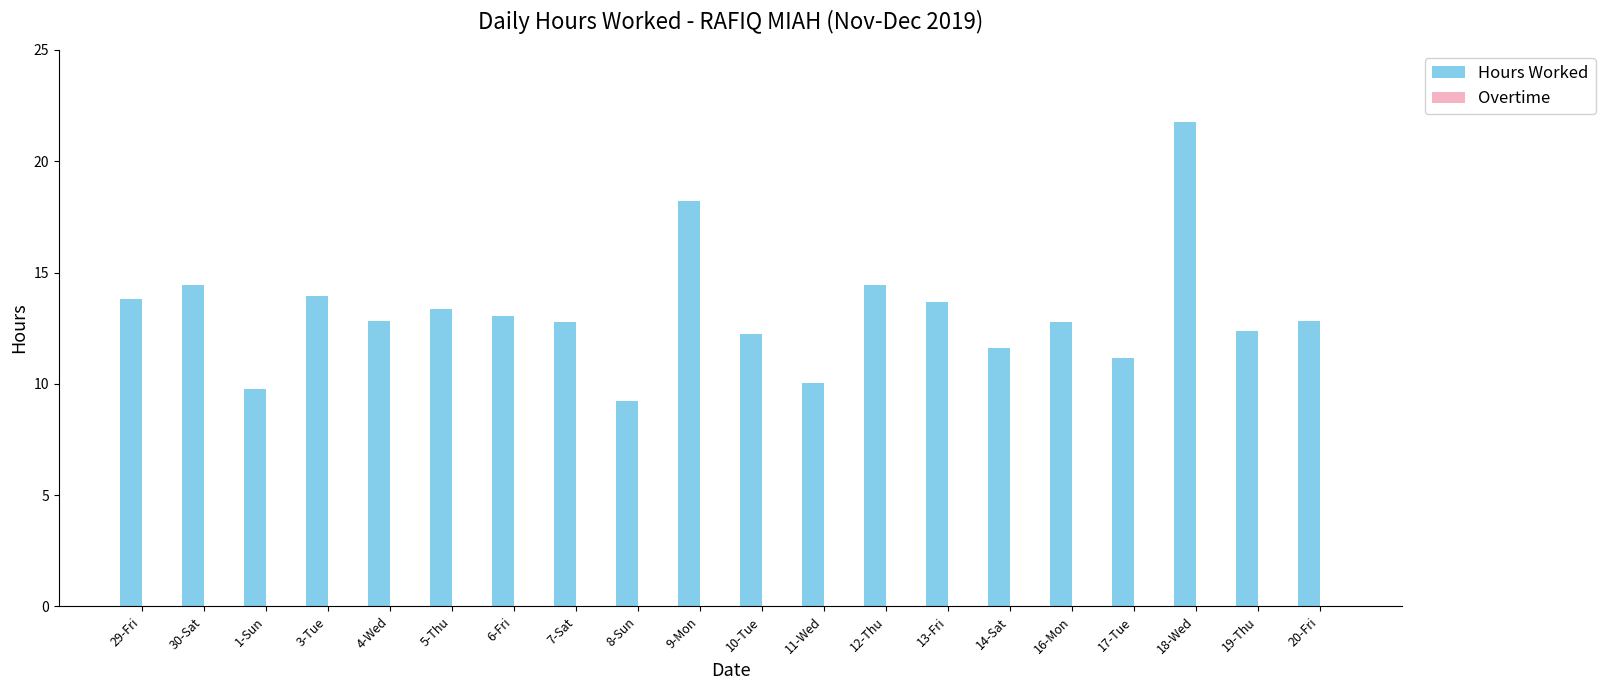

Which has a higher value, 6-Fri or 13-Fri?

13-Fri